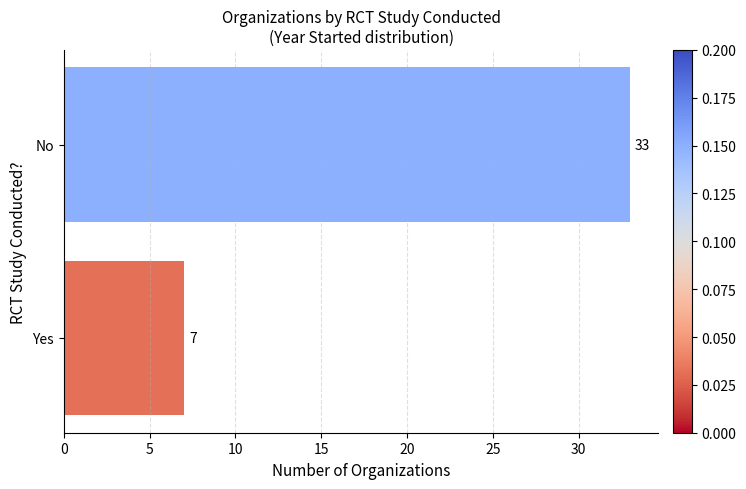

What is the change in value from Yes to No?

+26